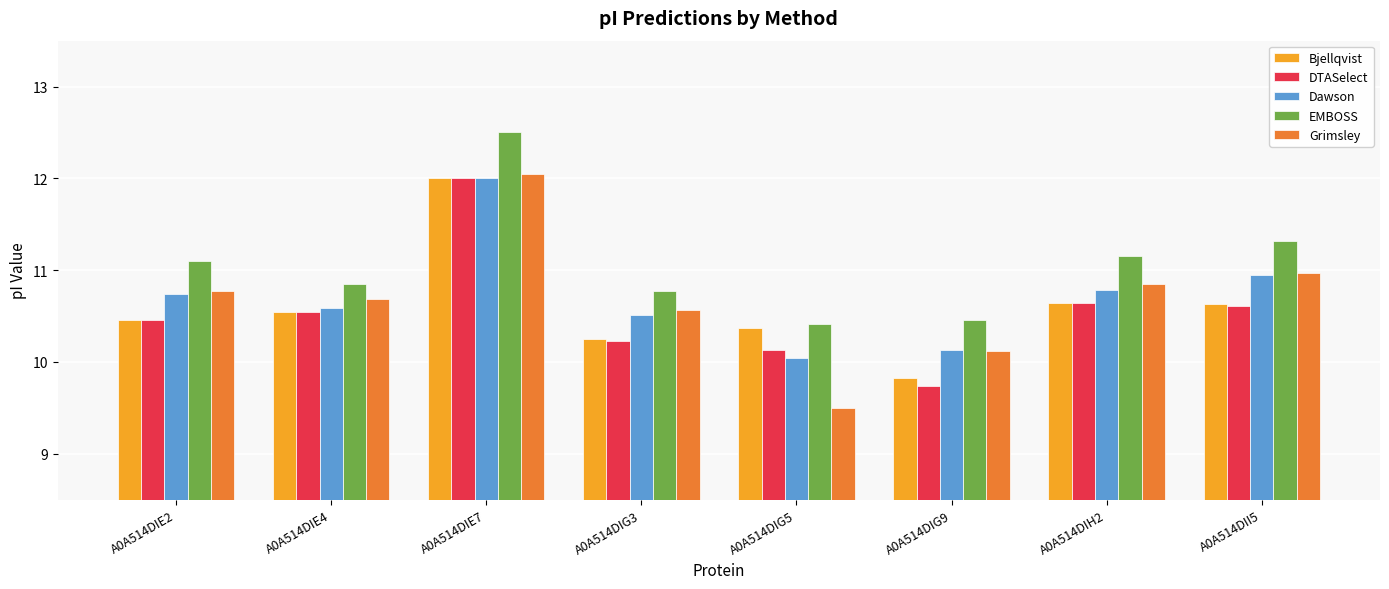

Which series has the largest total across all categories?

EMBOSS